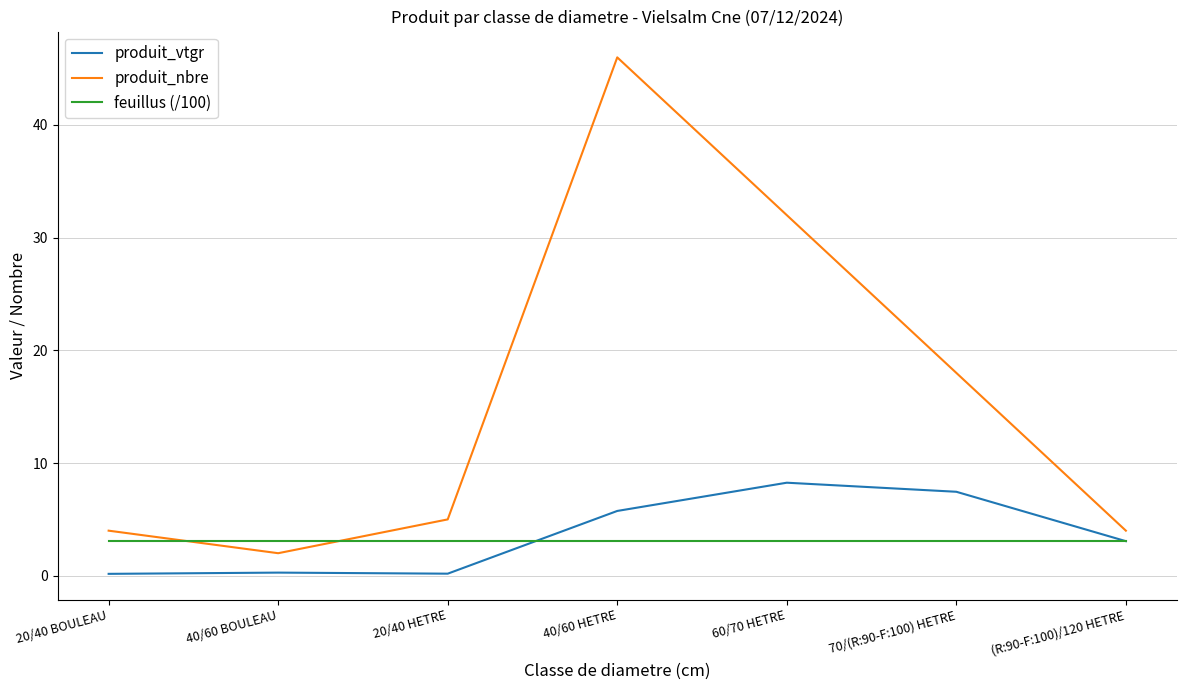

What is the difference between the maximum and minimum values in the produit_nbre series?

44.0